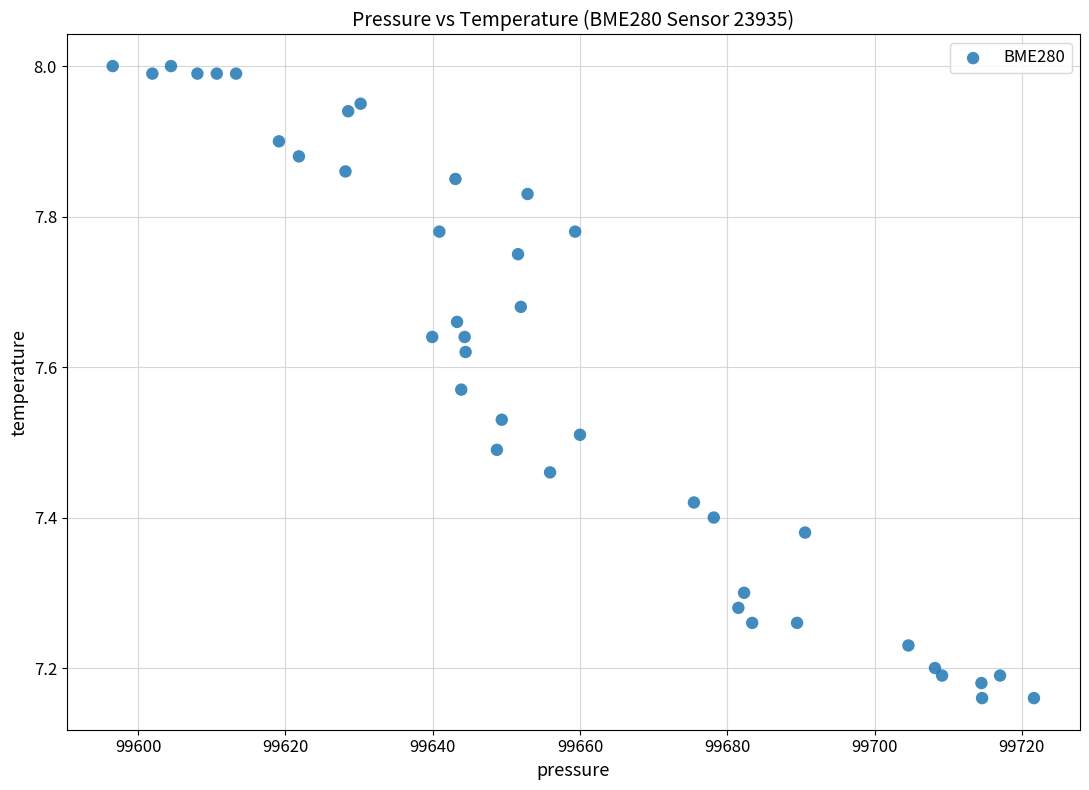

What is the range of Y values (max minus min)?

0.8